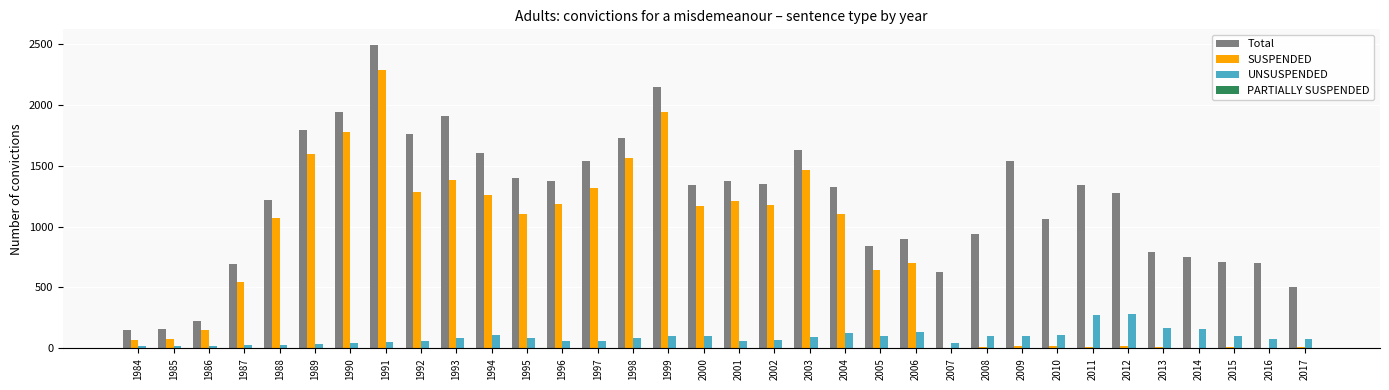

How many groups of bars are there?

34